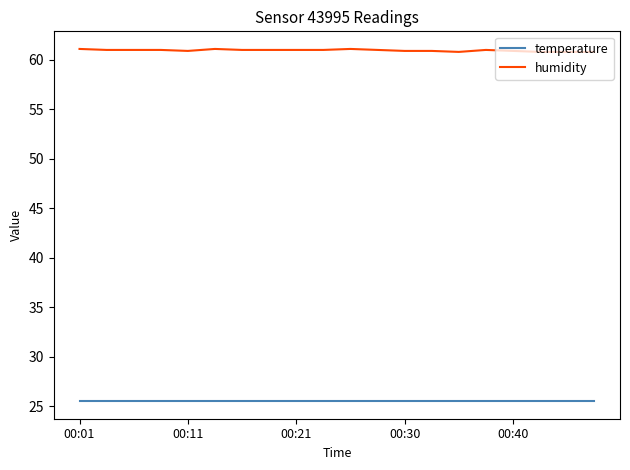

Which series has the widest spread of values?

humidity